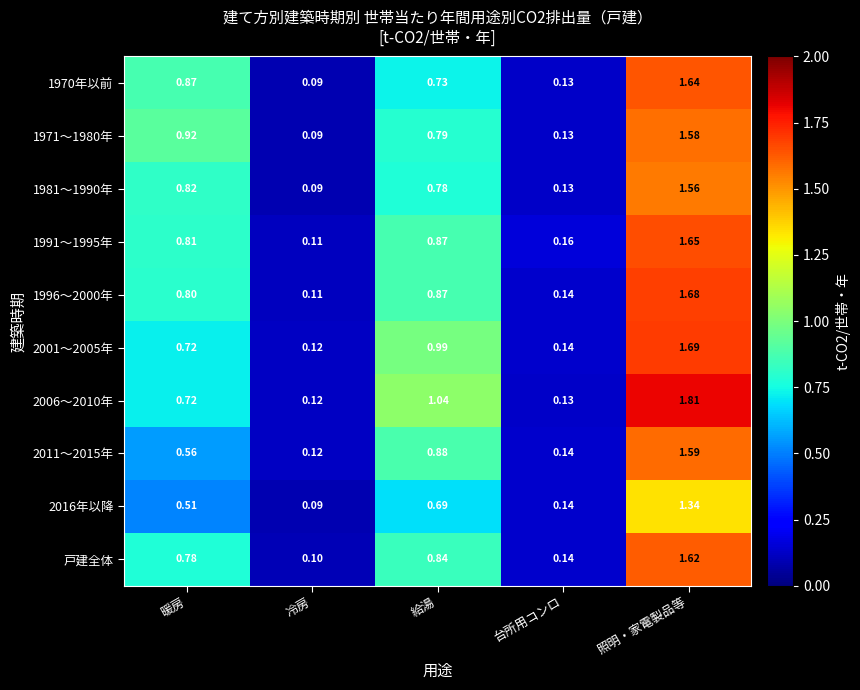

What is the spread (max minus min) of values at 暖房?

0.4